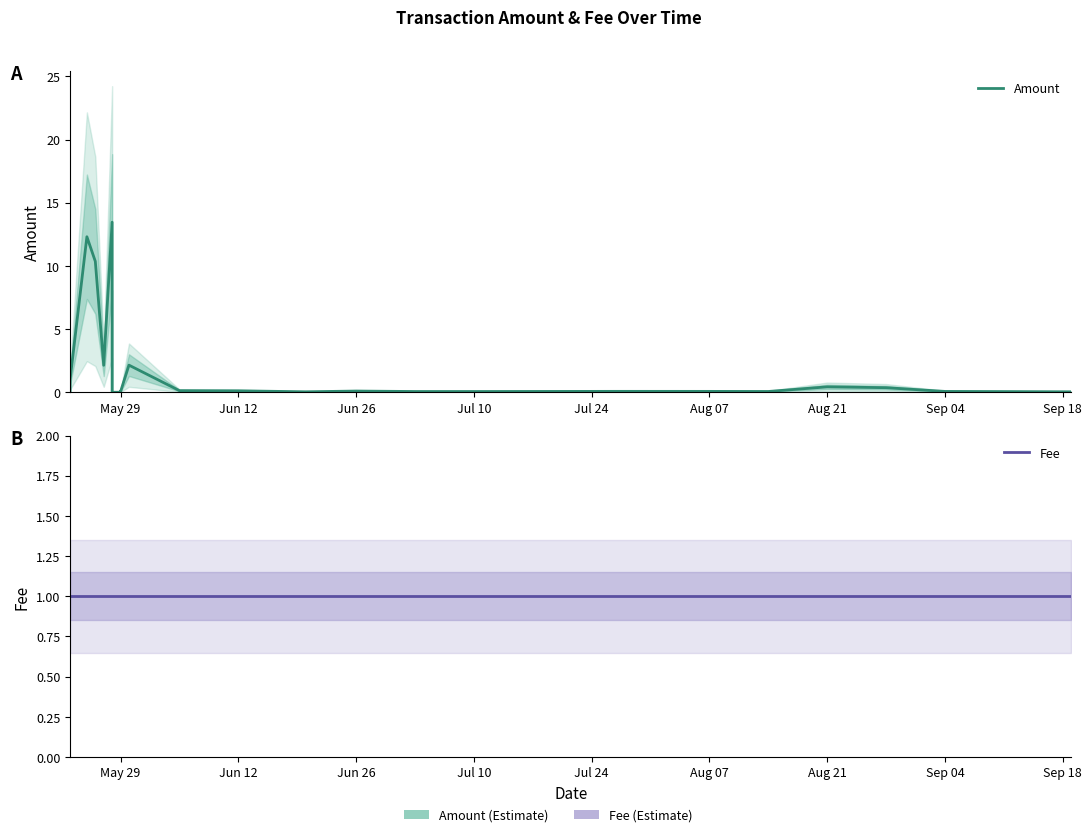

What is the sum of all Fee values?

25.0